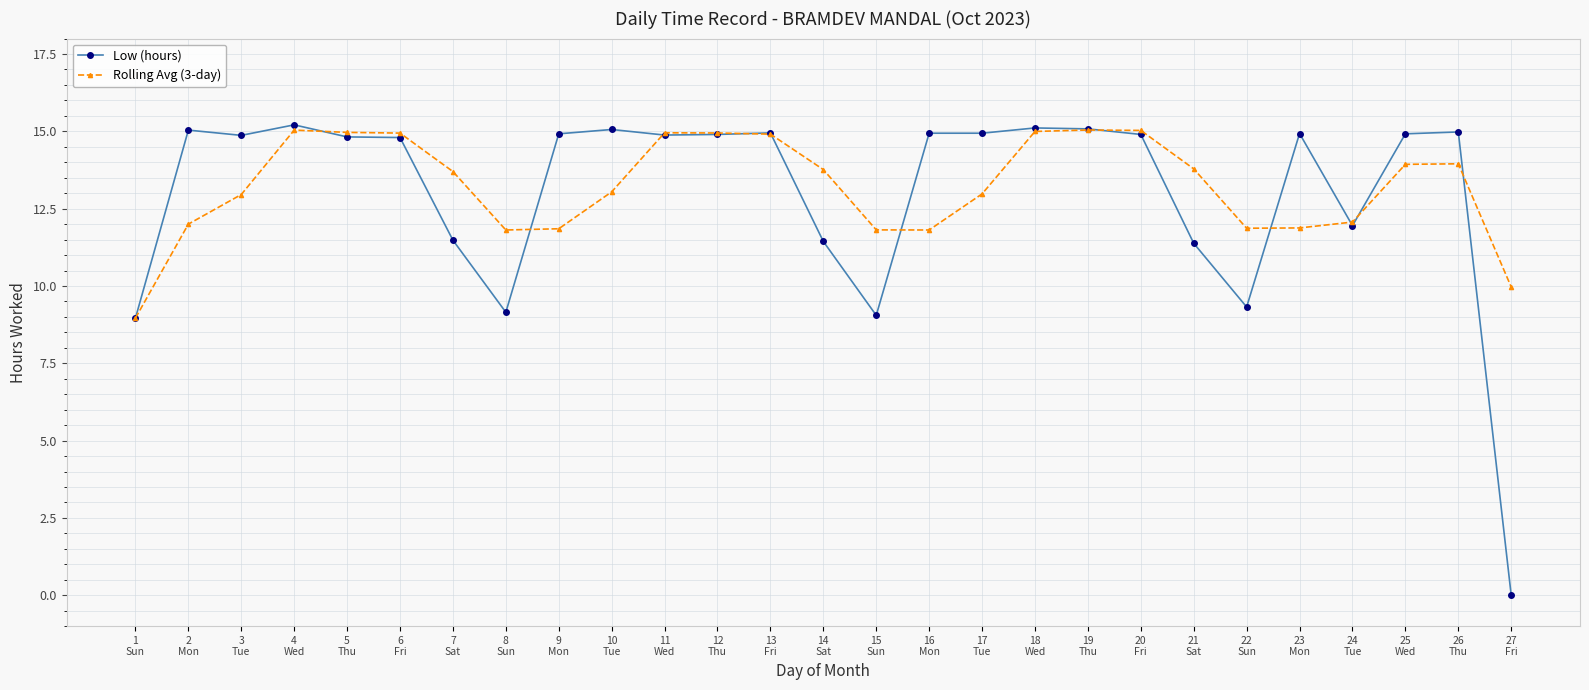

True or false: Rolling Avg (3-day) has more than 0 points higher than both neighbors.

True